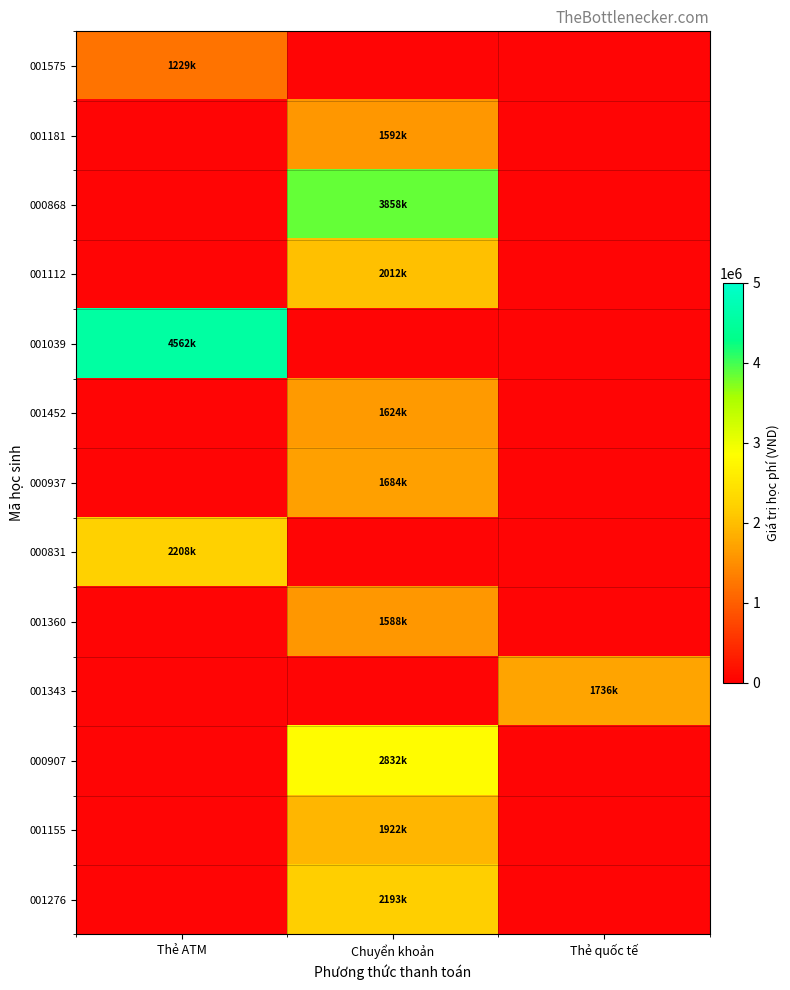

Which has a higher value, Thẻ quốc tế or Thẻ ATM?

Thẻ ATM